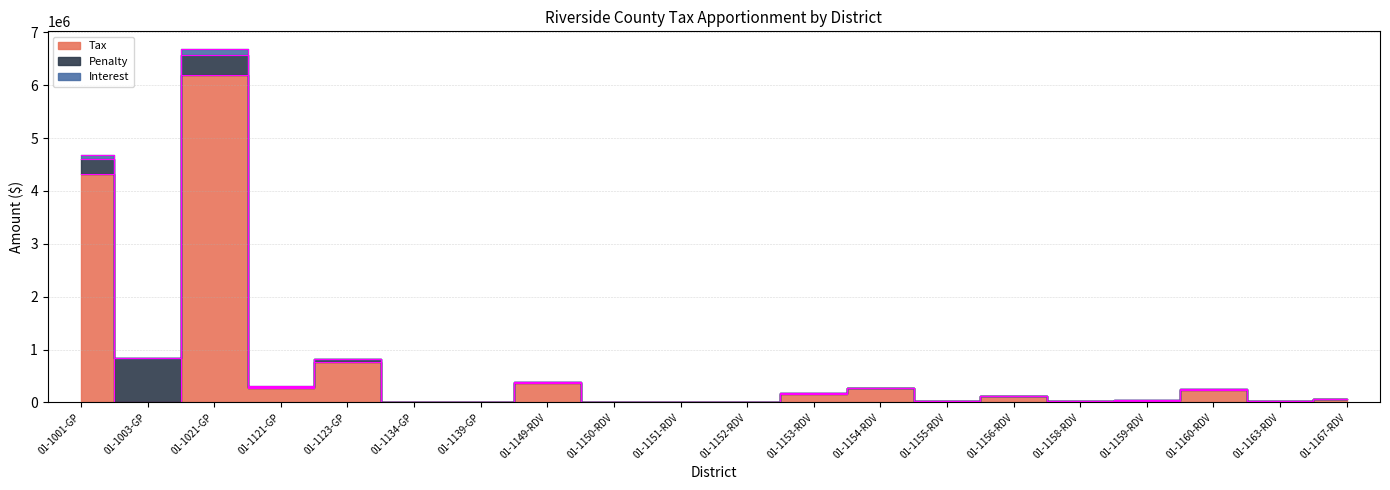

What is the lowest value of the Interest series?

155.7